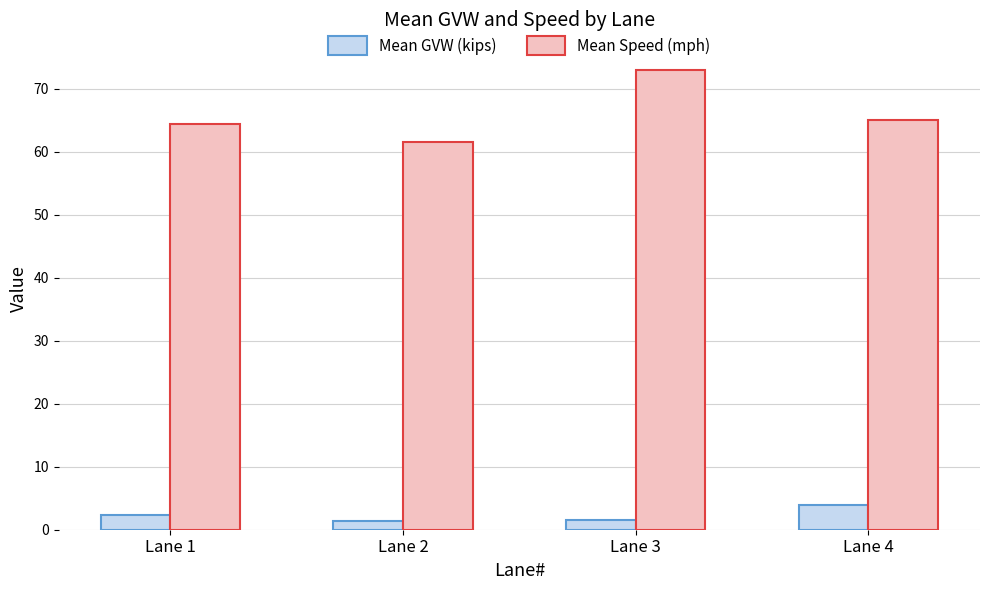

What is the difference between the second highest and minimum values in the Mean GVW (kips) series?

0.9